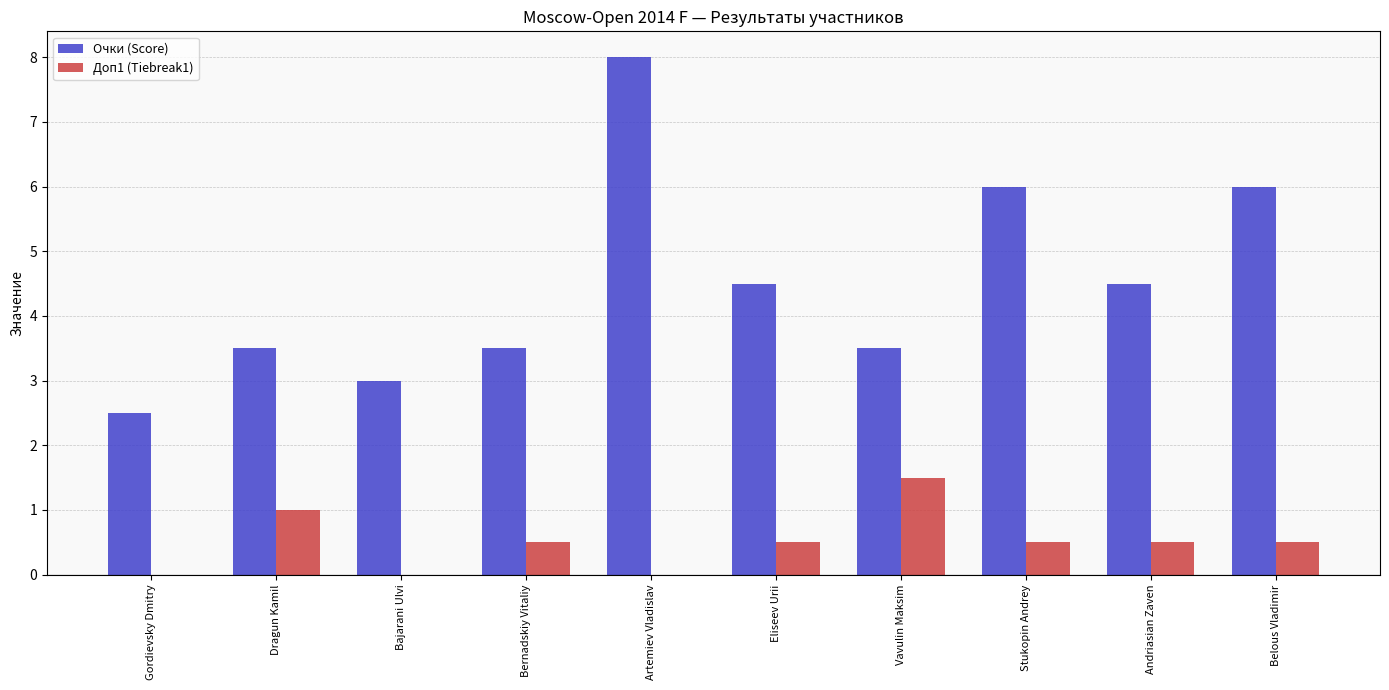

What is the sum of the Очки (Score) values at Bernadskiy Vitaliy and Dragun Kamil?

7.0